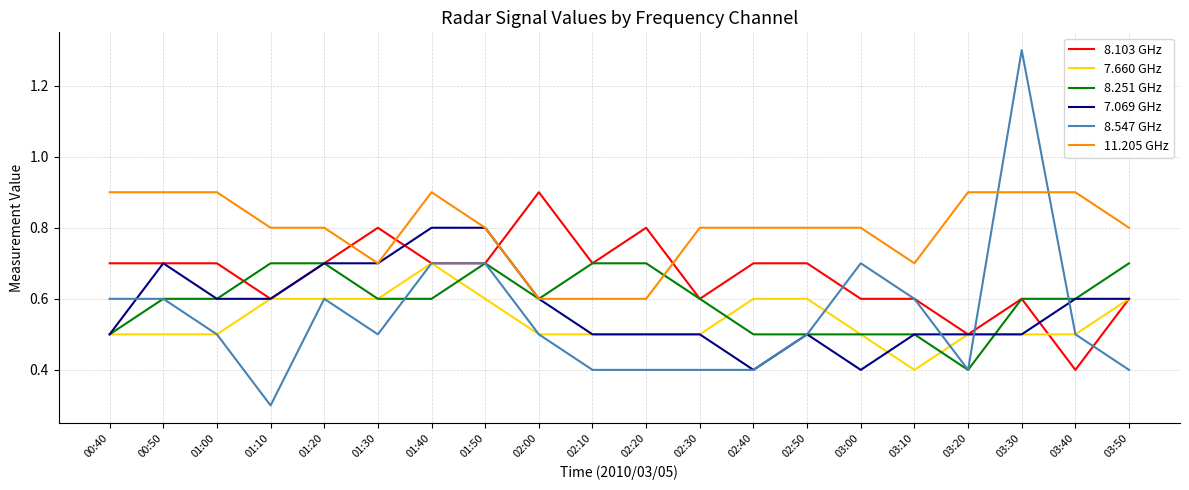

Reading left to right, transcribe all the data shown in this chart.

8.103 GHz: 0.7	0.7	0.7	0.6	0.7	0.8	0.7	0.7	0.9	0.7	0.8	0.6	0.7	0.7	0.6	0.6	0.5	0.6	0.4	0.6
7.660 GHz: 0.5	0.5	0.5	0.6	0.6	0.6	0.7	0.6	0.5	0.5	0.5	0.5	0.6	0.6	0.5	0.4	0.5	0.5	0.5	0.6
8.251 GHz: 0.5	0.6	0.6	0.7	0.7	0.6	0.6	0.7	0.6	0.7	0.7	0.6	0.5	0.5	0.5	0.5	0.4	0.6	0.6	0.7
7.069 GHz: 0.5	0.7	0.6	0.6	0.7	0.7	0.8	0.8	0.6	0.5	0.5	0.5	0.4	0.5	0.4	0.5	0.5	0.5	0.6	0.6
8.547 GHz: 0.6	0.6	0.5	0.3	0.6	0.5	0.7	0.7	0.5	0.4	0.4	0.4	0.4	0.5	0.7	0.6	0.4	1.3	0.5	0.4
11.205 GHz: 0.9	0.9	0.9	0.8	0.8	0.7	0.9	0.8	0.6	0.6	0.6	0.8	0.8	0.8	0.8	0.7	0.9	0.9	0.9	0.8